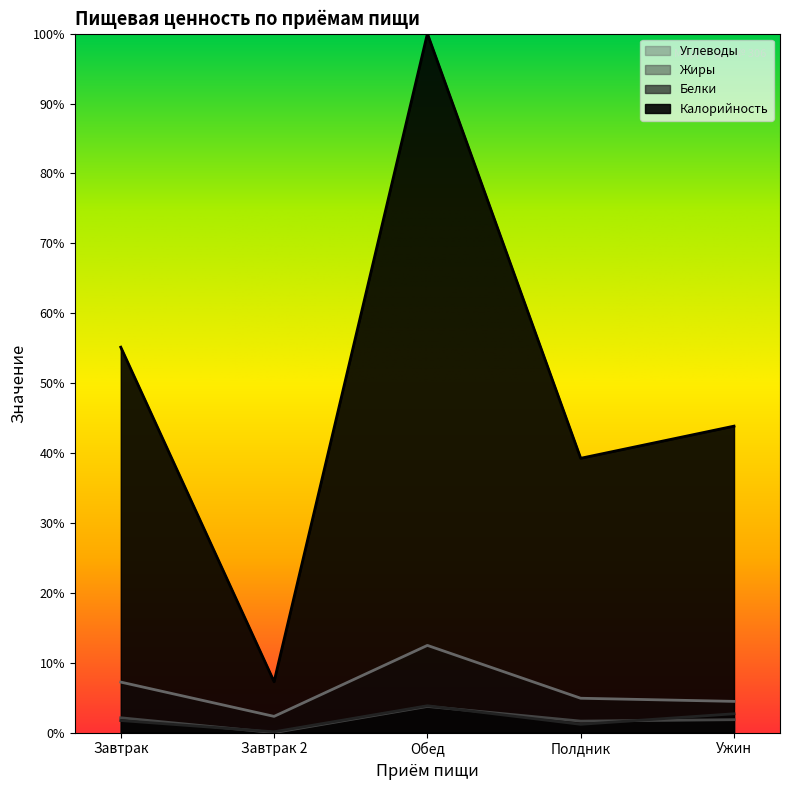

What are all the series names shown in the legend?

Белки, Жиры, Калорийность, Углеводы